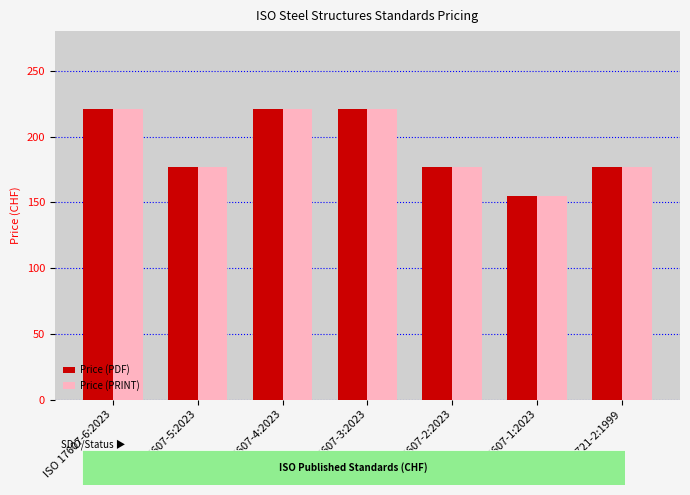

What is the minimum value for Price (PDF)?

155